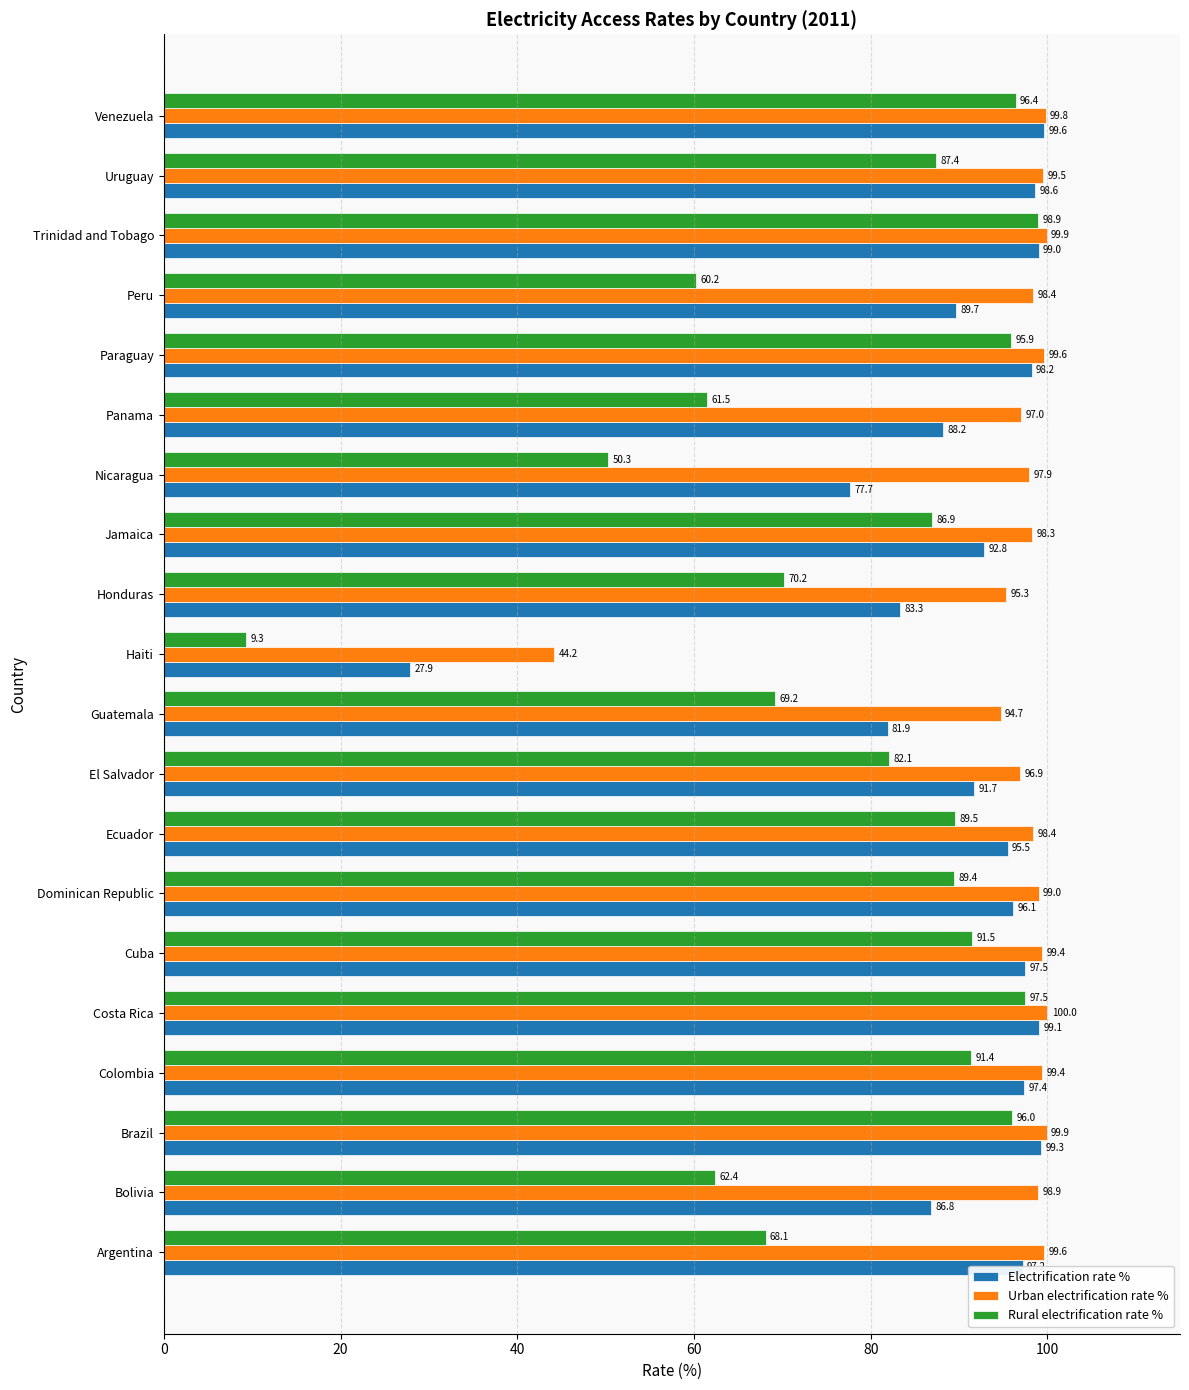

What are all the series names shown in the legend?

Electrification rate %, Urban electrification rate %, Rural electrification rate %